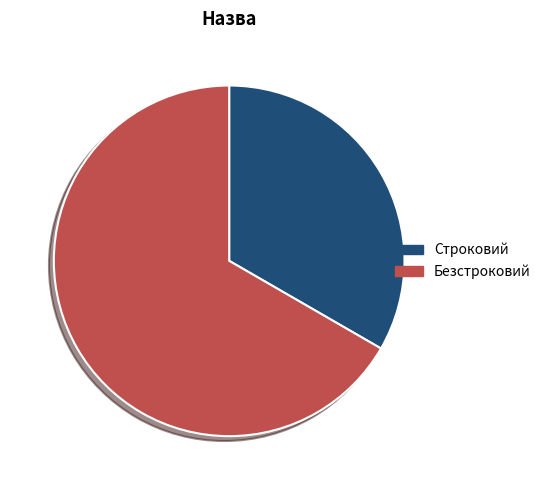

True or false: Строковий accounts for 42% of the total.

False